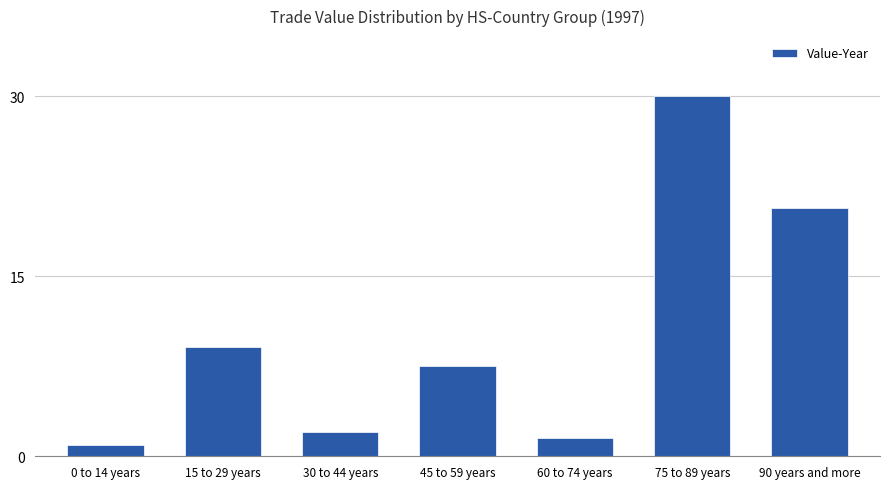

What is the sum of the values at 75 to 89 years and 45 to 59 years?

37.5